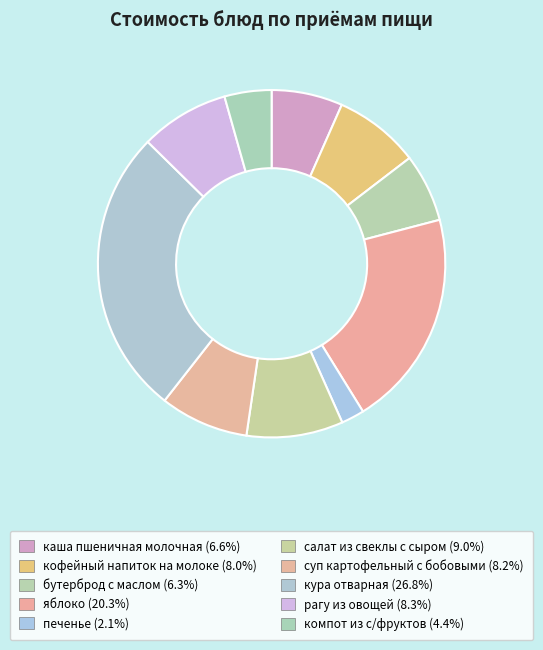

What is the largest slice in the pie chart?

кура отварная